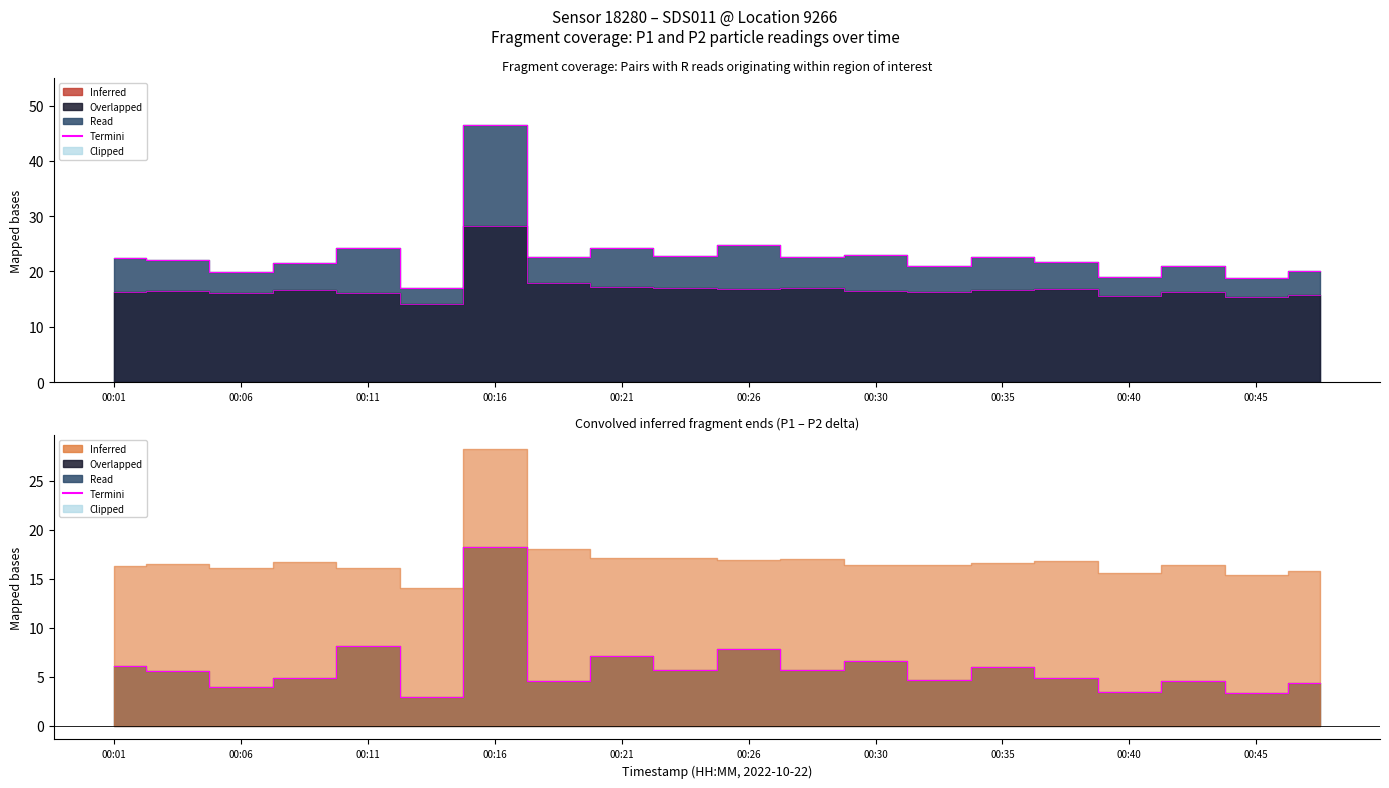

Is it true that the value at 15 is 7.5?

False